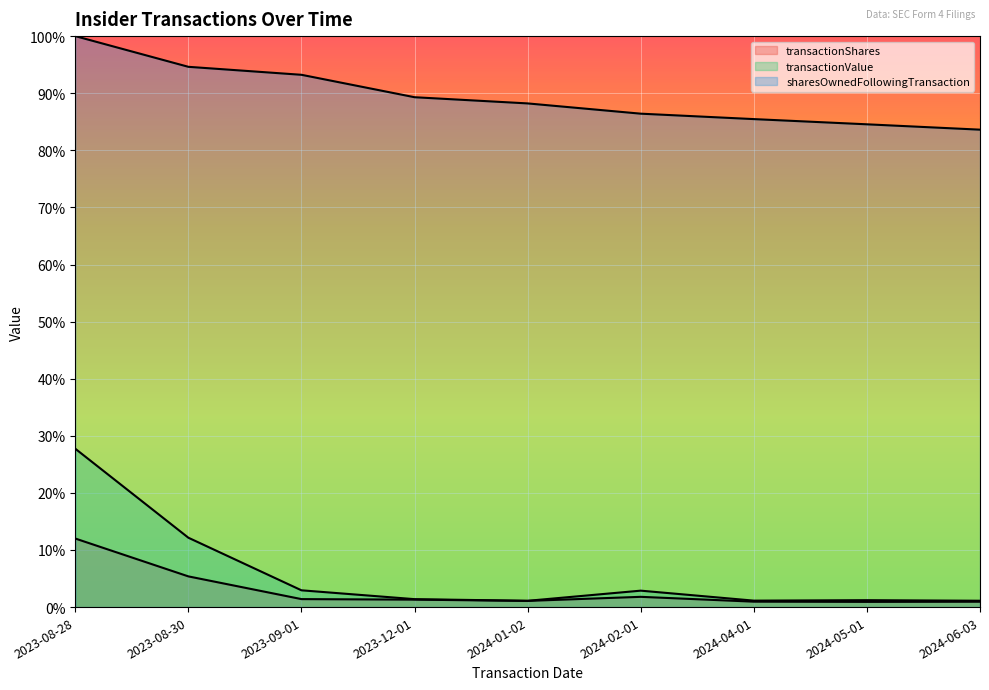

Which series has the largest total across all categories?

sharesOwnedFollowingTransaction